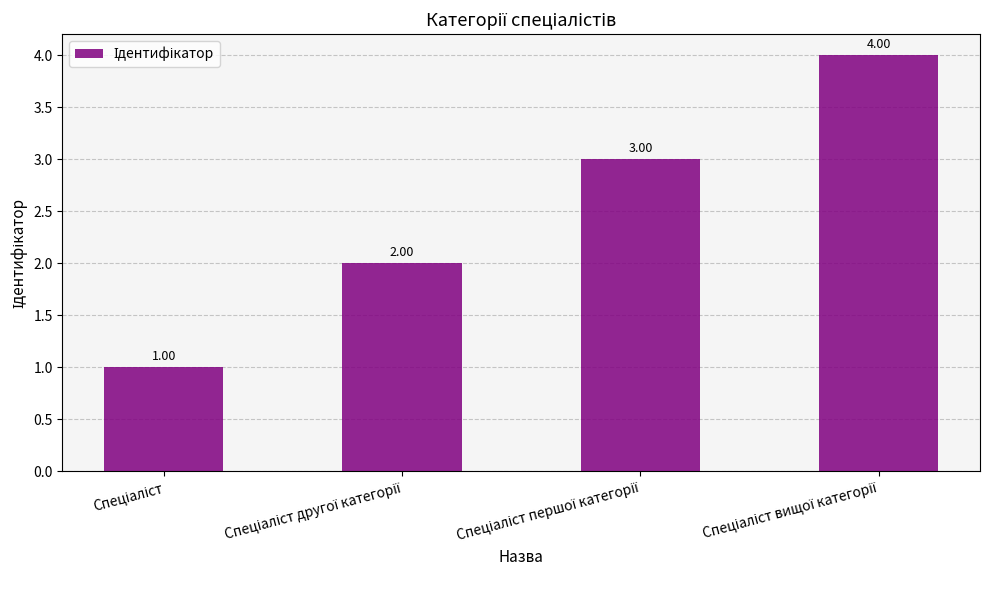

What is the sum of all values?

10